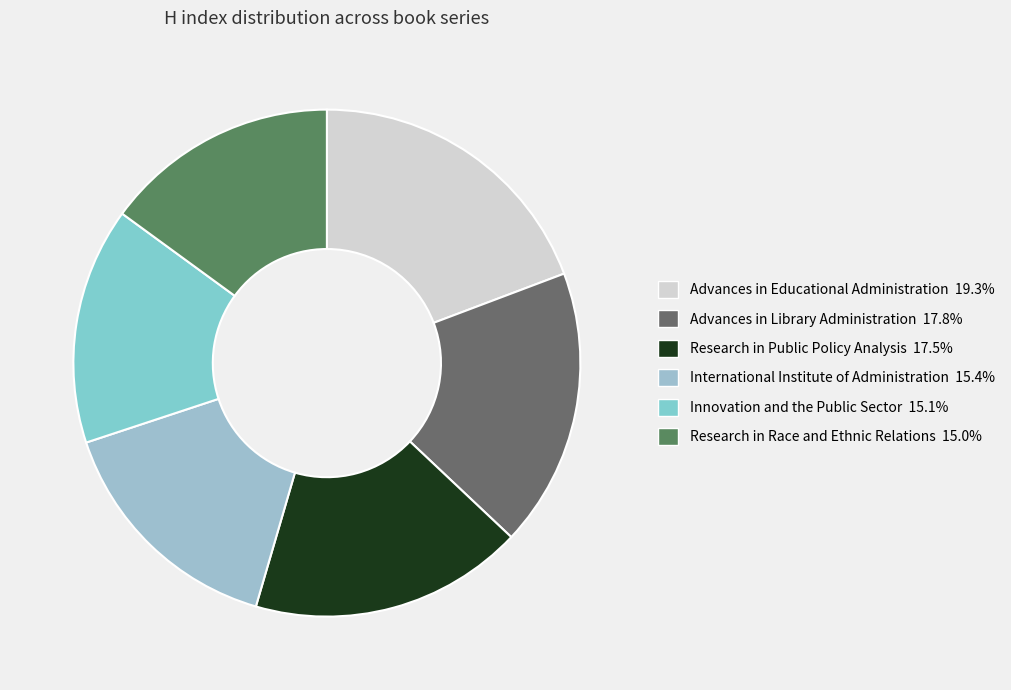

Which category has the smallest portion of the pie?

Research in Race and Ethnic Relations